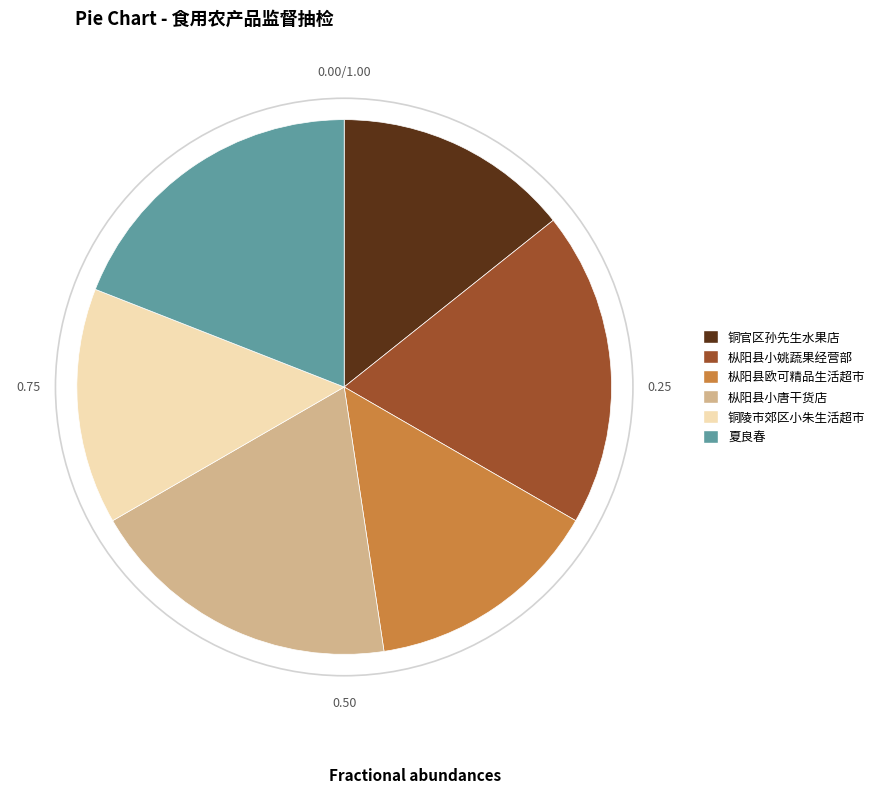

Does 枞阳县小姚蔬果经营部 represent more than half of the total?

No